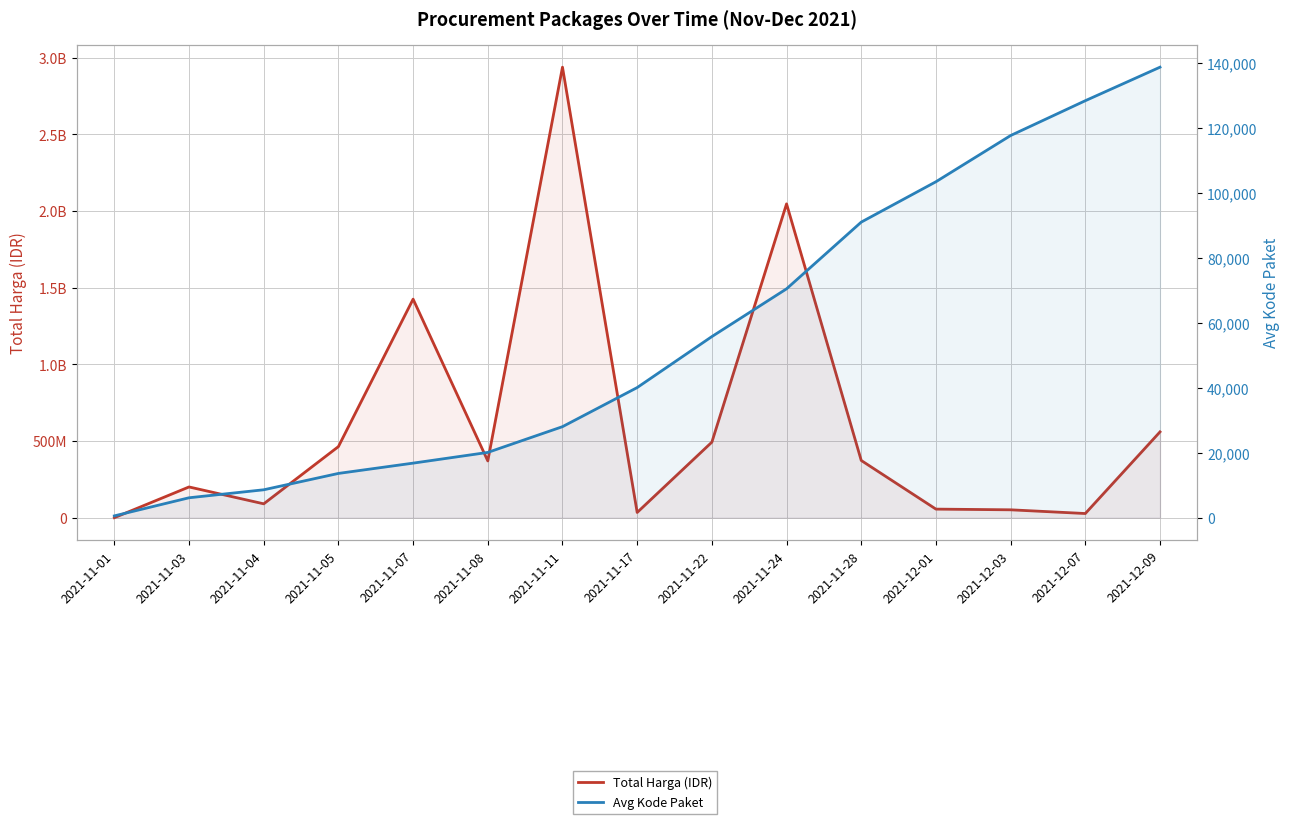

At which label is Total Harga (IDR) closest to 1469673420?

2021-11-07